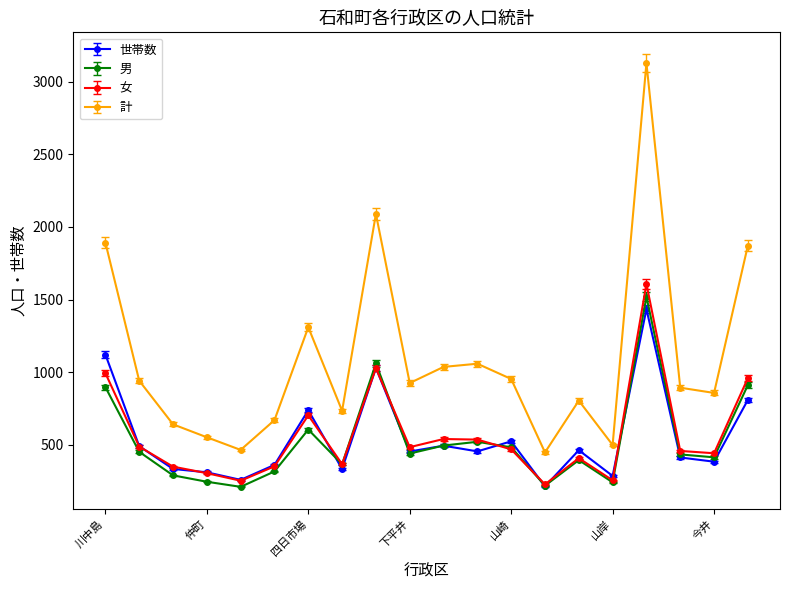

What is the average value of the 世帯数 series?

546